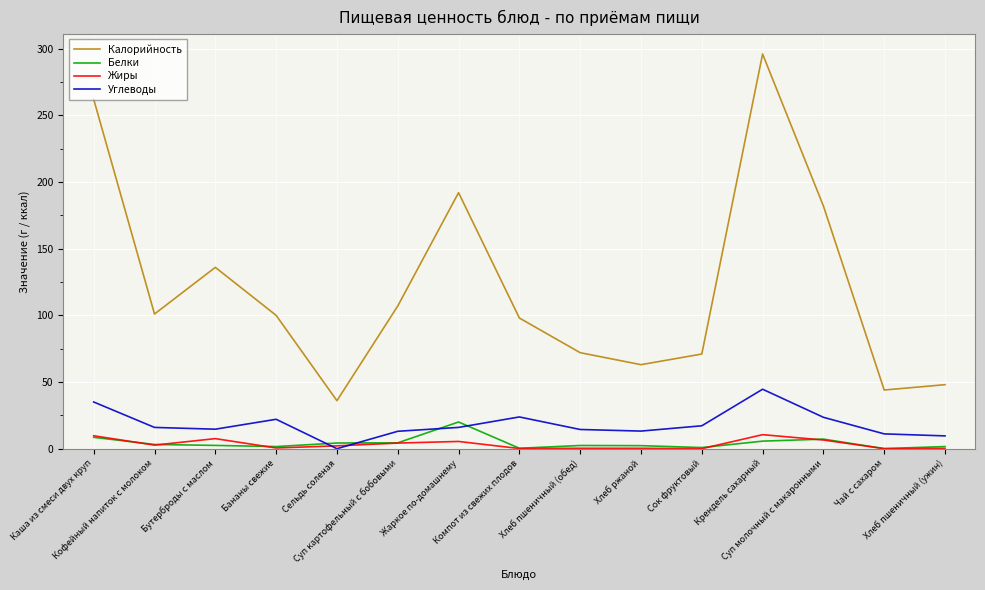

True or false: Жиры and Калорийность intersect in this chart.

False